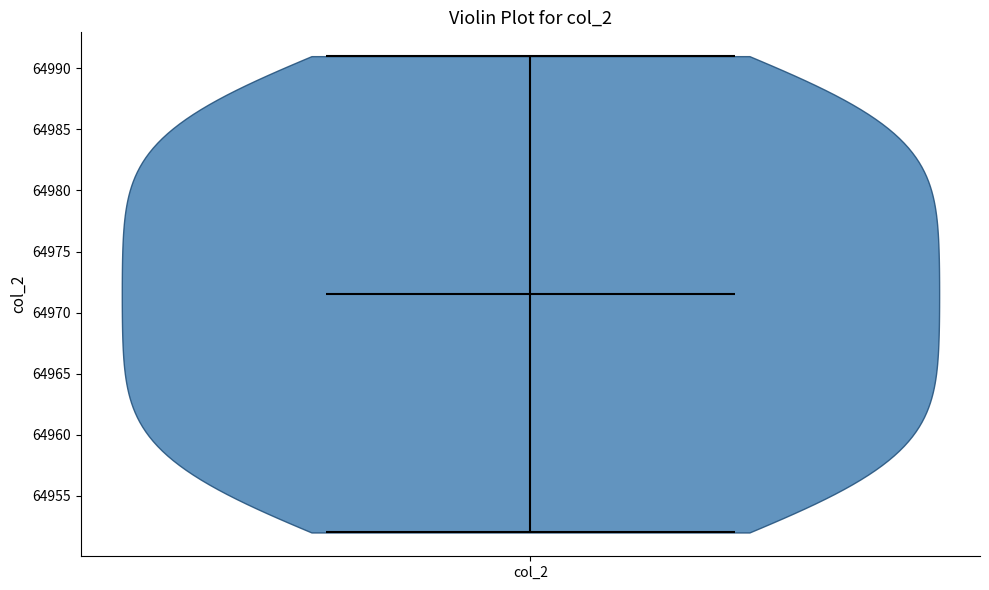

Read this violin plot against the y-axis: where its median line is, and the lowest and highest points the violin reaches. The values are not printed on the chart, so give them approximately, as read against the axis.

median line 64971.5, lowest point 64952.0, highest point 64991.0